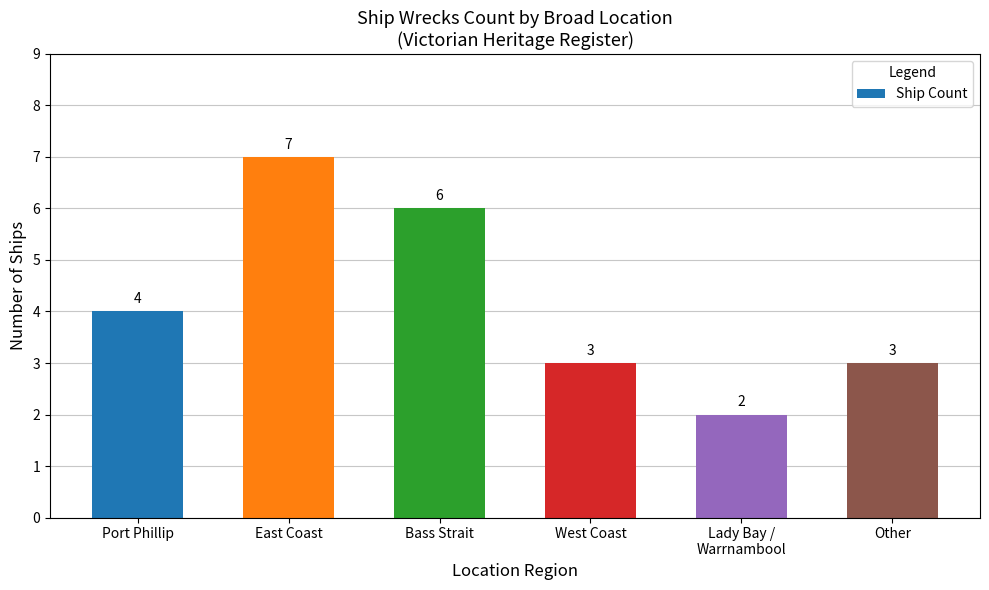

Reading left to right, transcribe all the data shown in this chart.

Port Phillip=4	East Coast=7	Bass Strait=6	West Coast=3	Lady Bay /
Warrnambool=2	Other=3